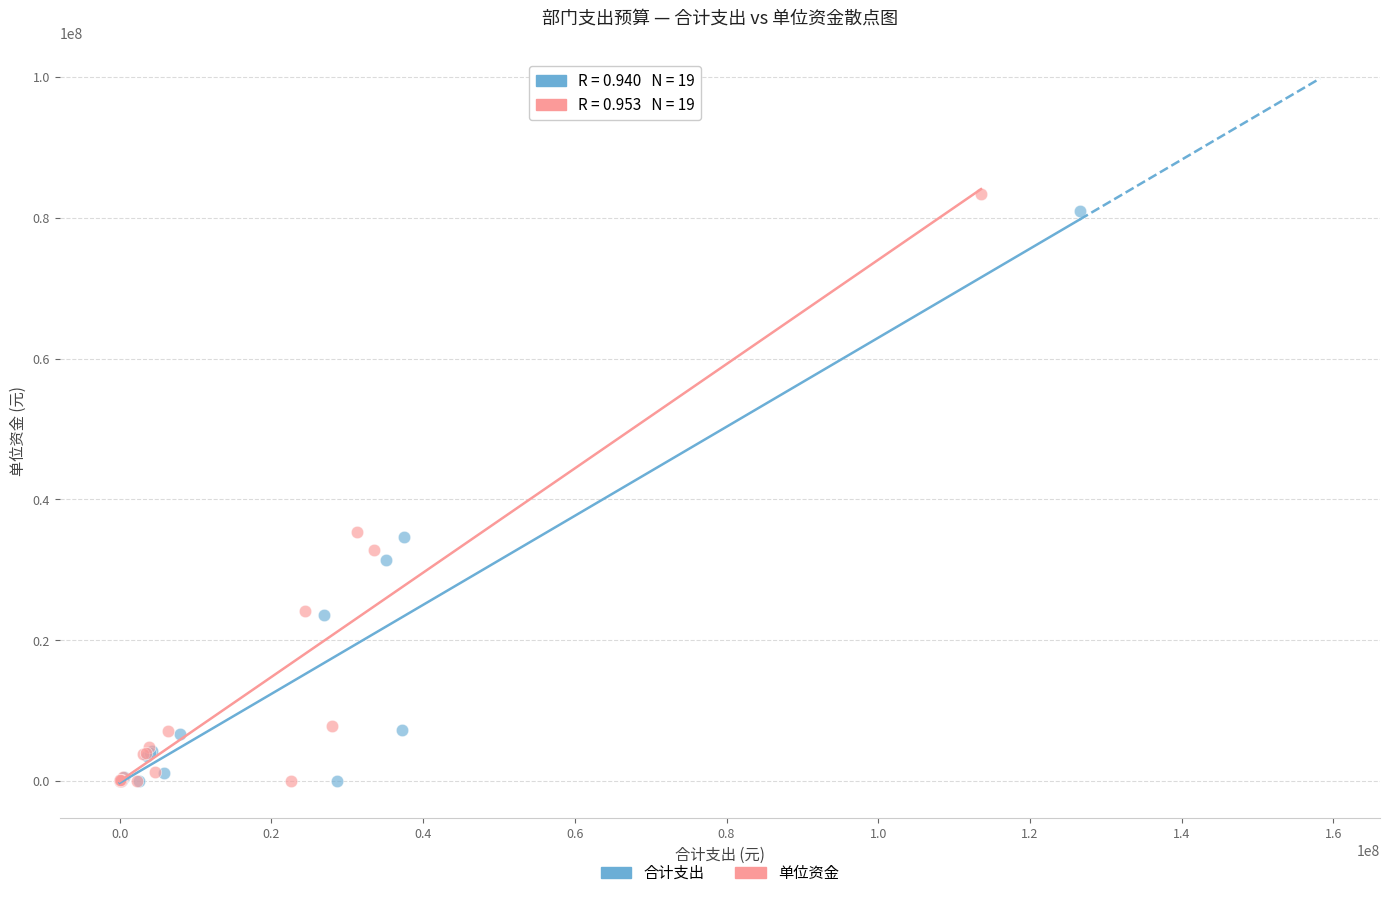

What are all the series names shown in the legend?

合计支出, 单位资金